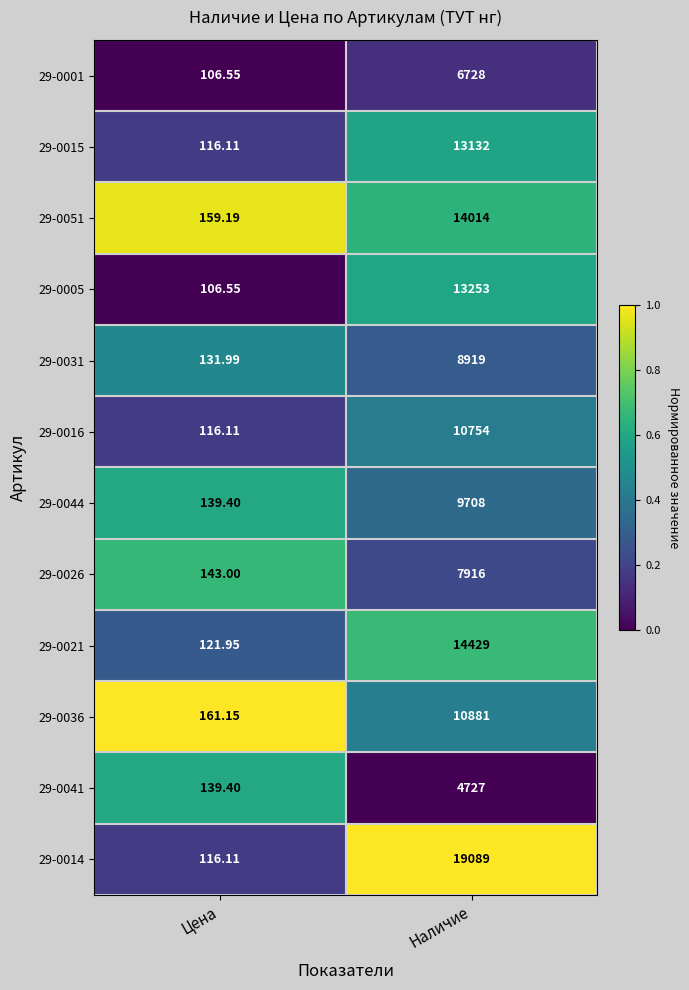

Which category has the highest value across all series?

Наличие